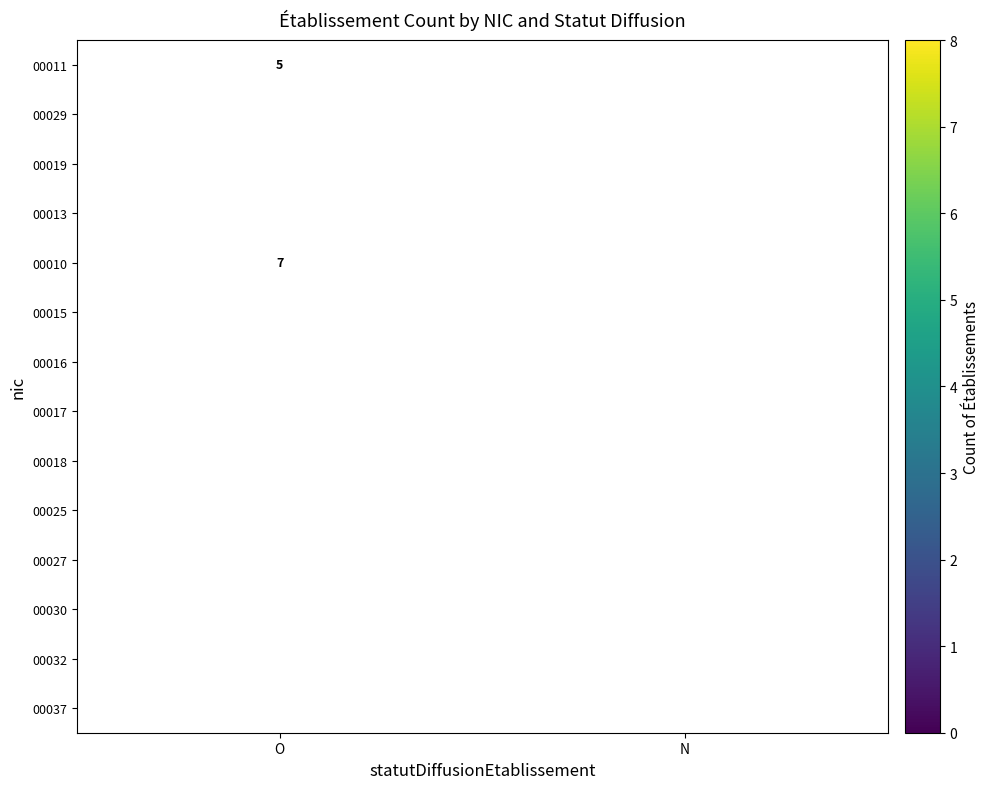

What is the difference between the highest and lowest values at O?

6